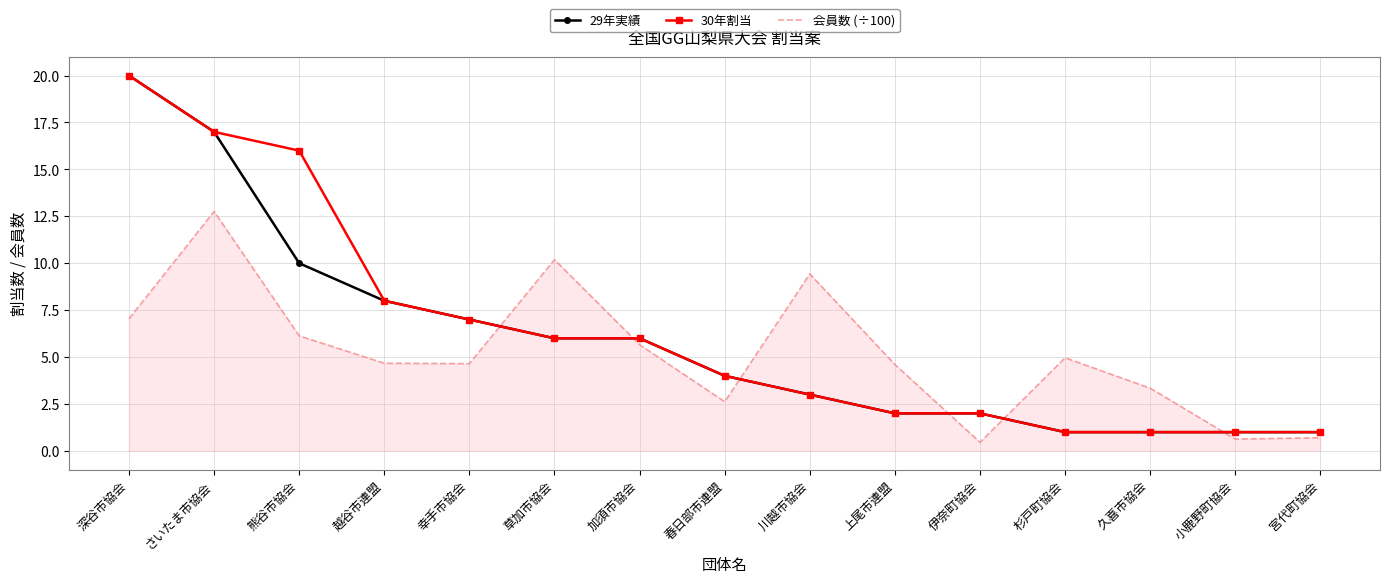

Which label corresponds to the largest value in the chart?

深谷市協会